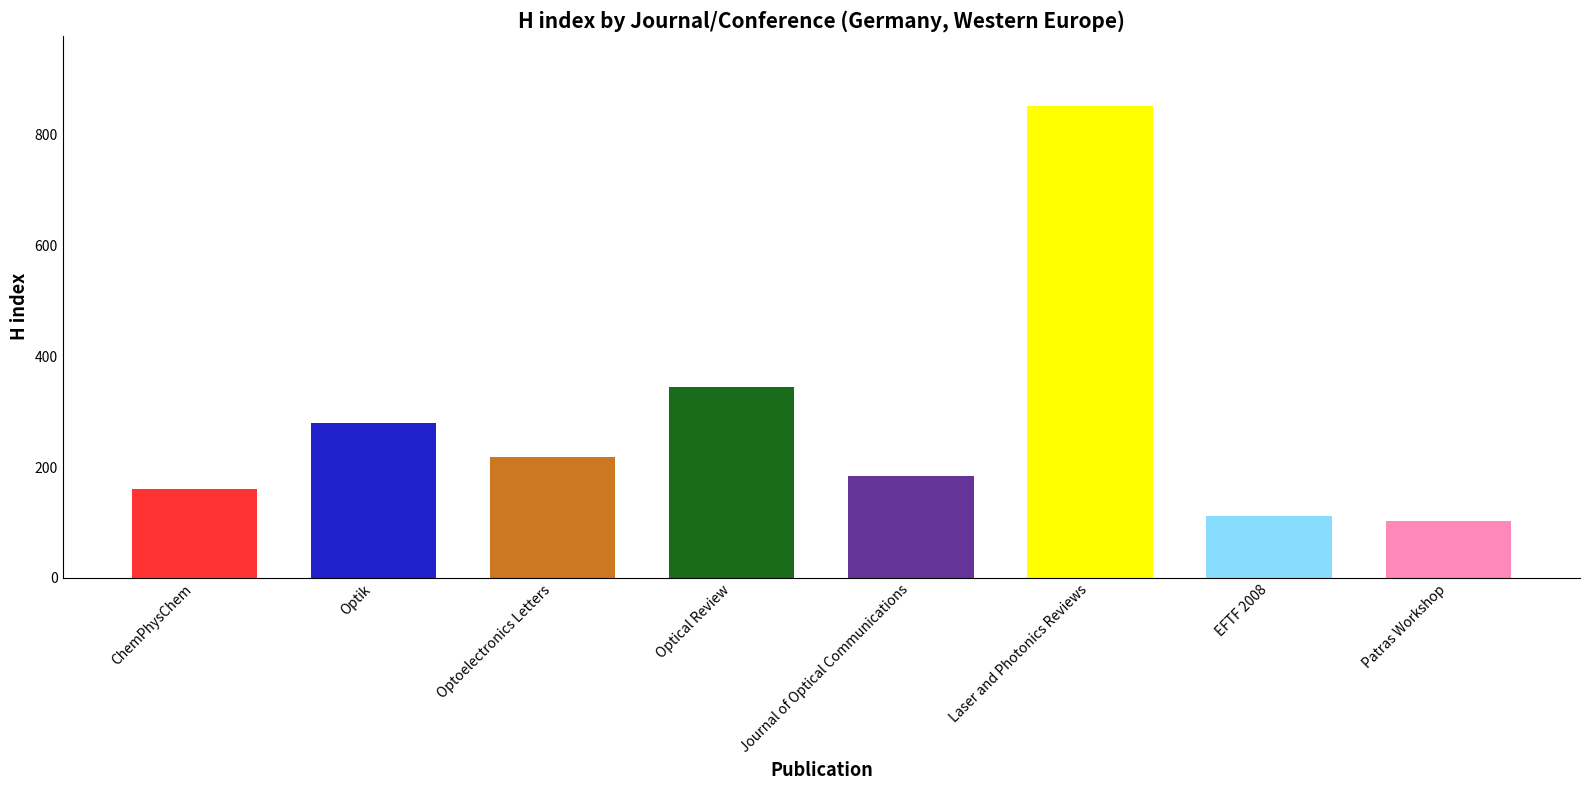

At which category does the chart reach its peak across all series?

Laser and Photonics Reviews